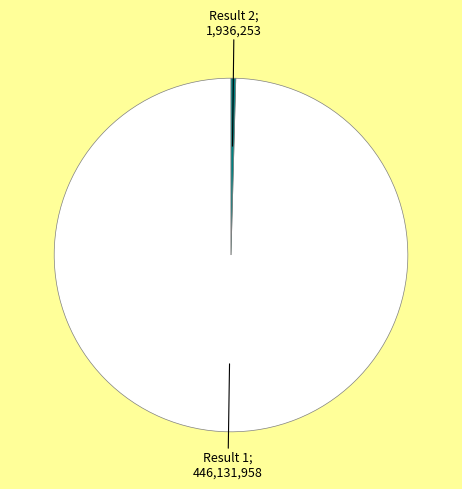

How many segments does this pie chart have?

2